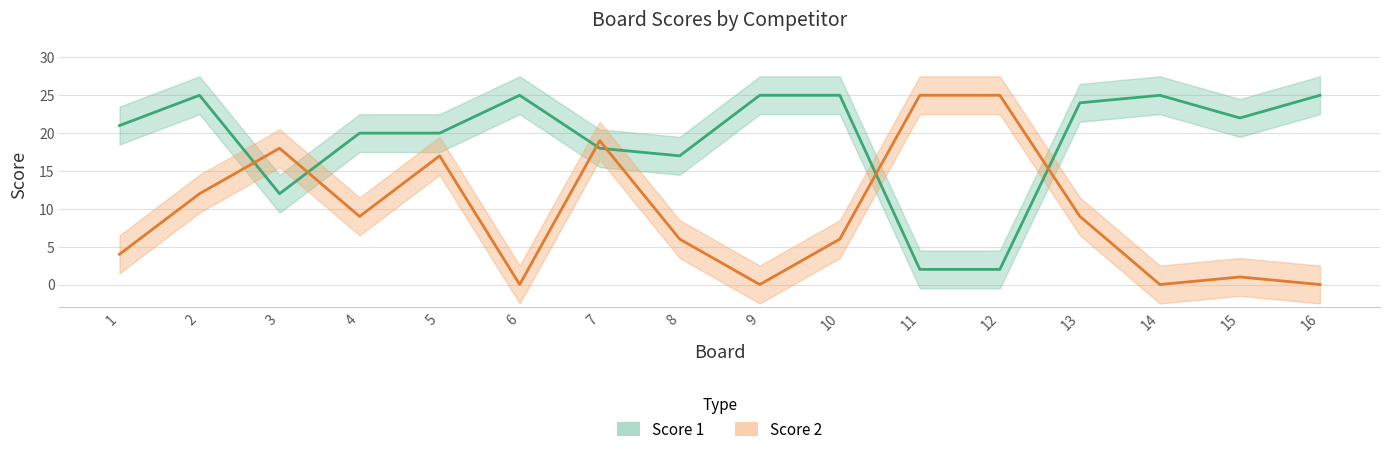

Reading right to left, list all the values displayed in this chart.

Score 1: 25	22	25	24	2	2	25	25	17	18	25	20	20	12	25	21
Score 2: 0	1	0	9	25	25	6	0	6	19	0	17	9	18	12	4